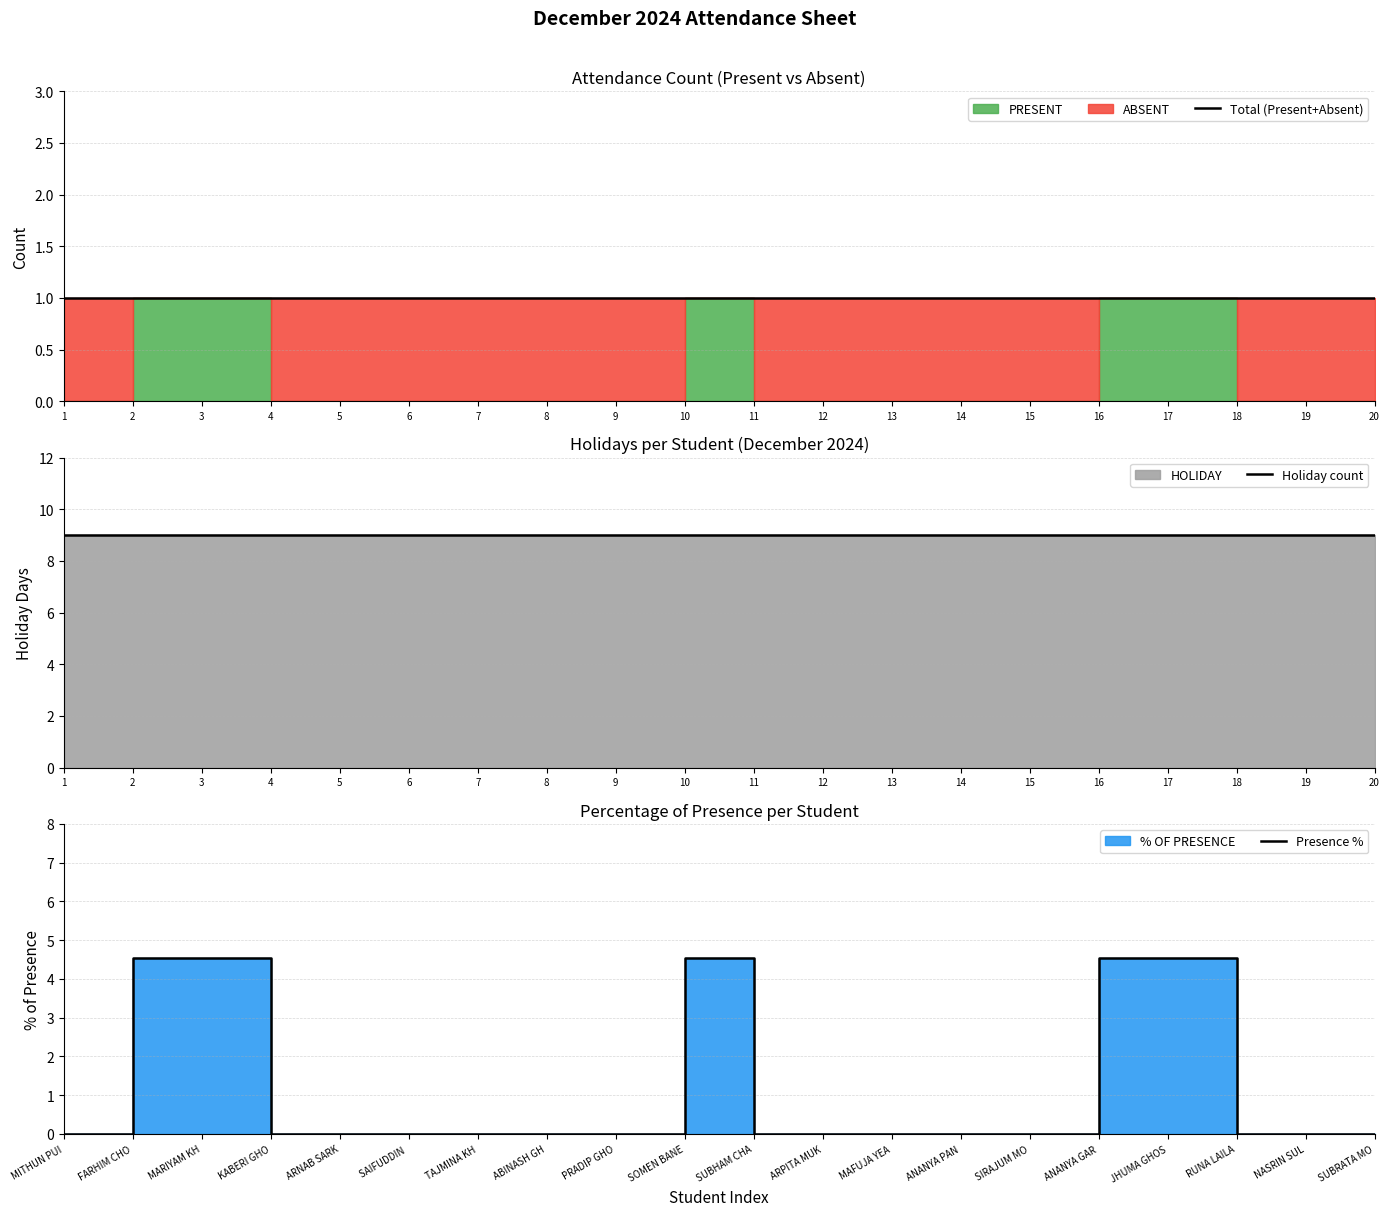

In Presence %, how many points are higher than both neighbors (excluding endpoints)?

1